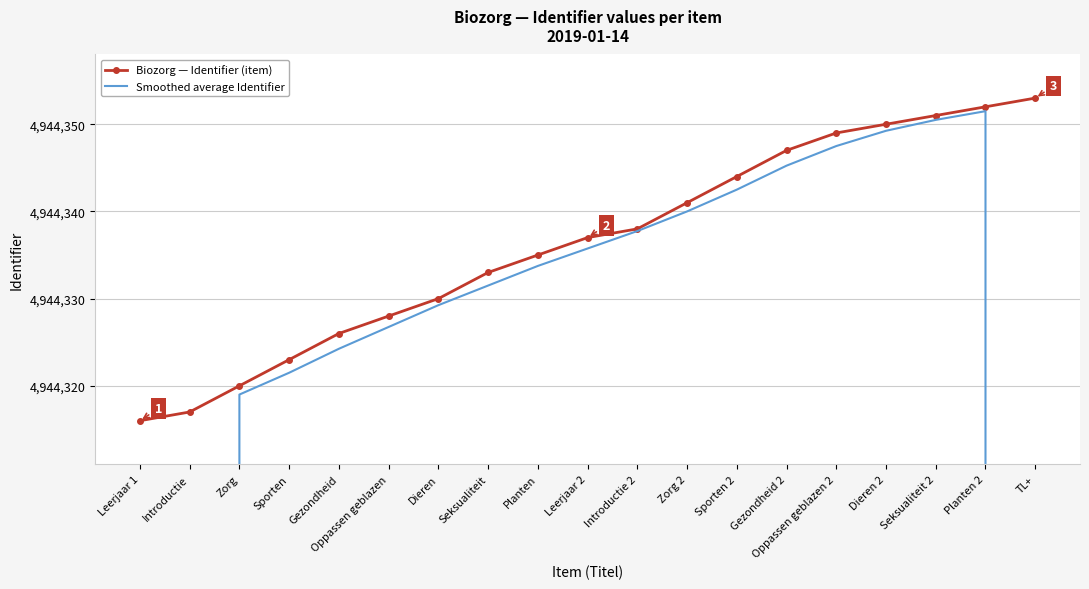

What is the lowest value of the Smoothed average Identifier series?

2472158.2